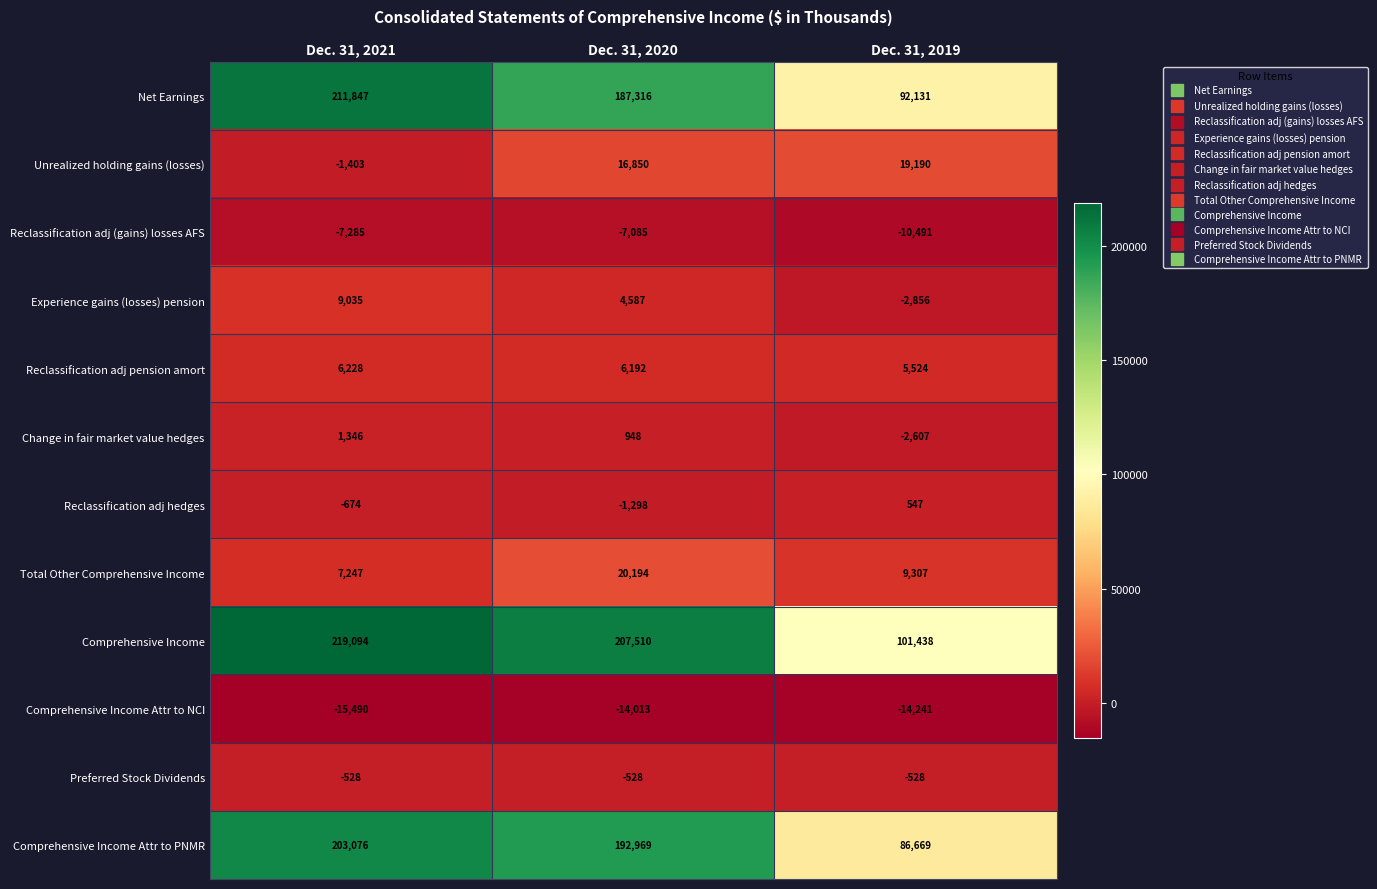

Which label corresponds to the largest value in the chart?

Dec. 31, 2021